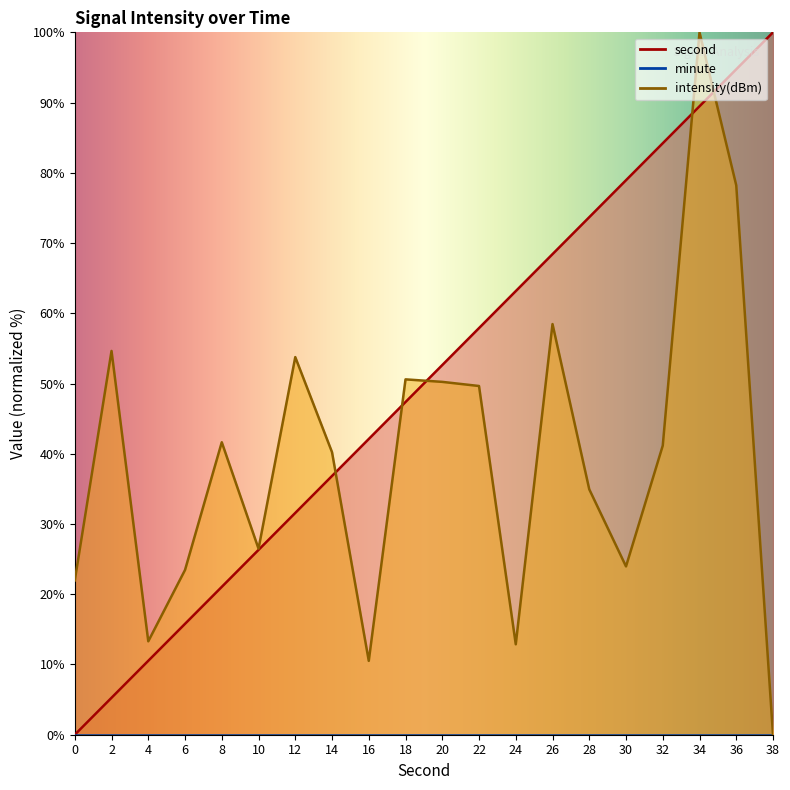

What is the average value of the second series?

50.0